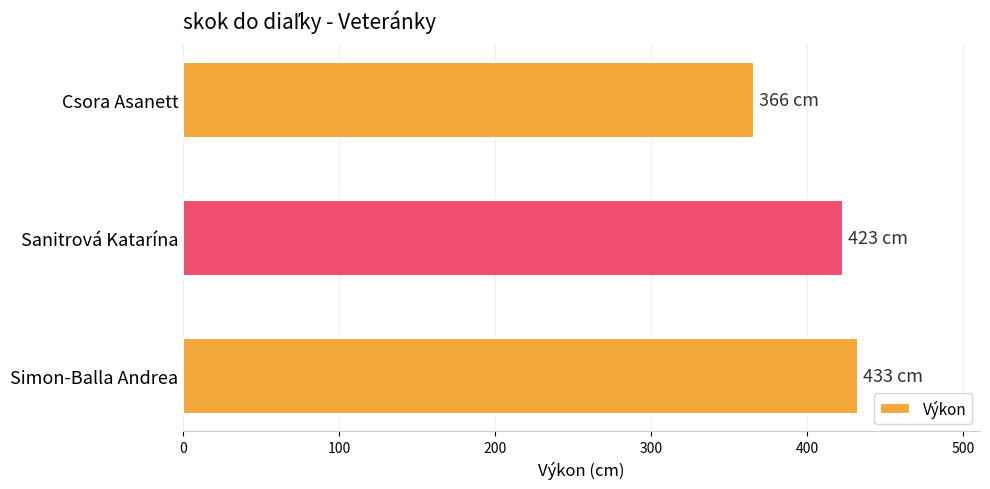

What is the maximum value shown in the chart?

433